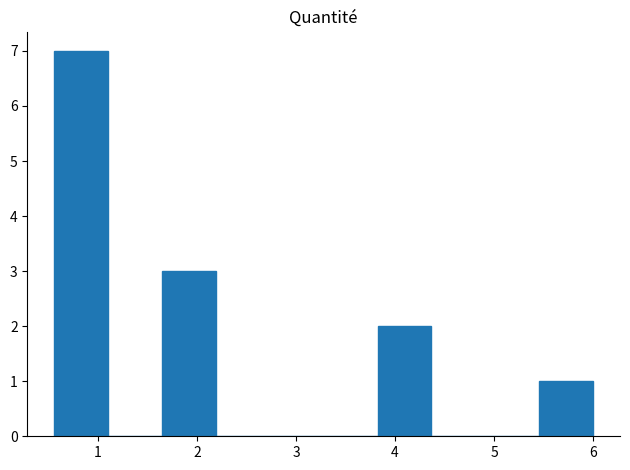

Reading left to right, list every bar in this chart as the range it spans on the x-axis followed by its height. Neither the bar edges nor the heights are printed on the chart, so give them approximately, as read against the axes.

0.6 to 1.1: 7
1.1 to 1.6: 0
1.6 to 2.2: 3
2.2 to 2.7: 0
2.7 to 3.3: 0
3.3 to 3.8: 0
3.8 to 4.4: 2
4.4 to 4.9: 0
4.9 to 5.5: 0
5.5 to 6.0: 1